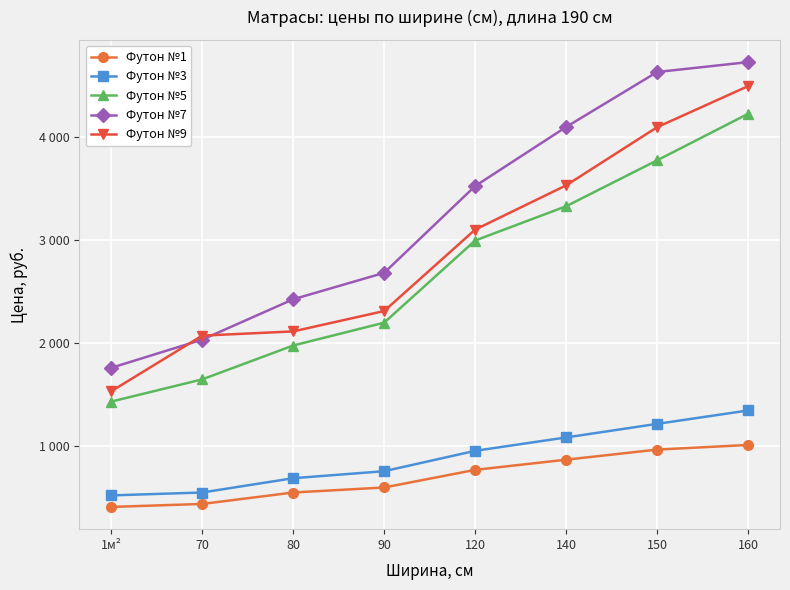

Rank the series by their maximum value, from lowest to highest.

Футон №1, Футон №3, Футон №5, Футон №9, Футон №7